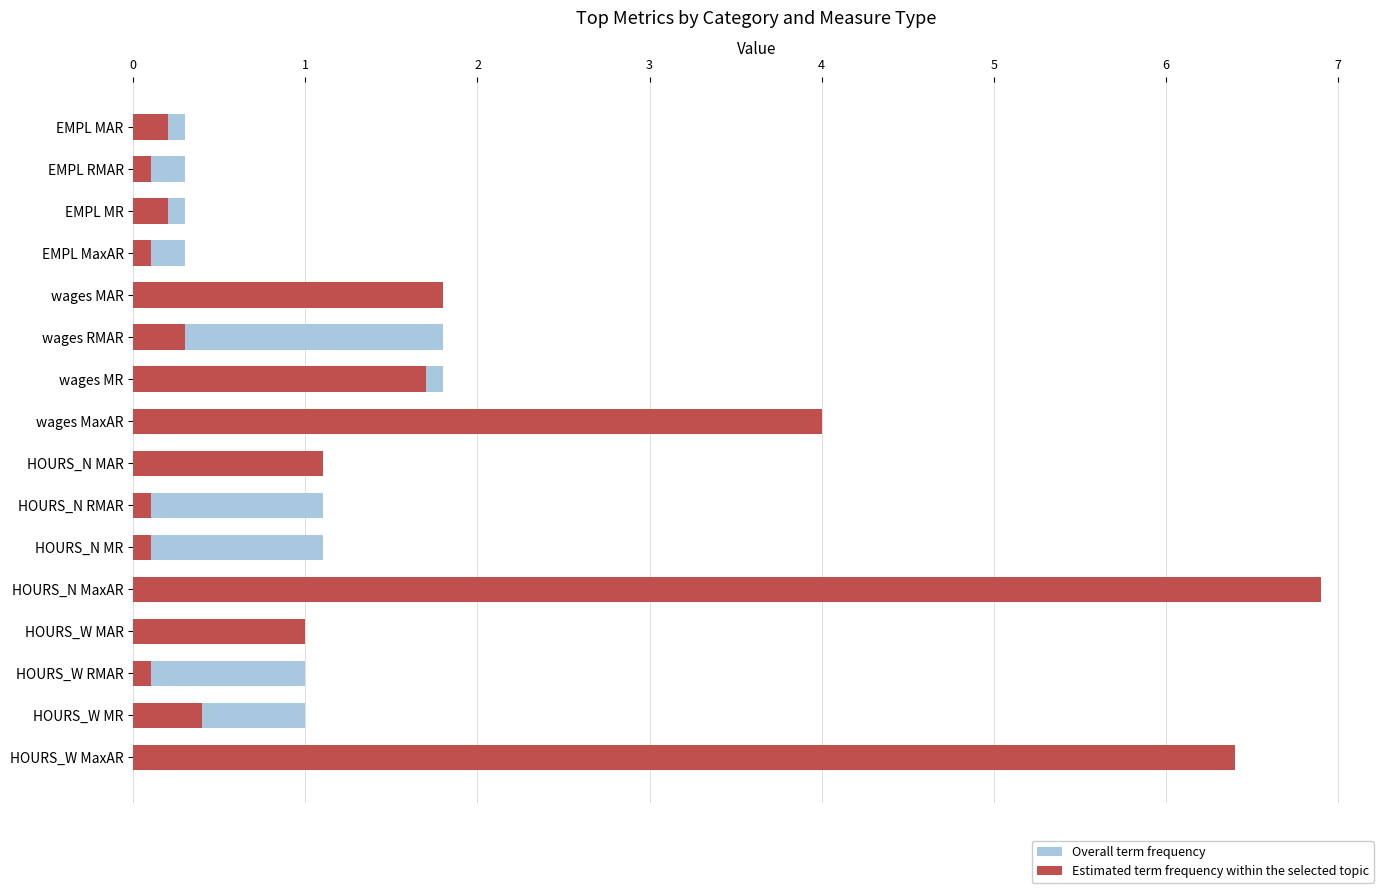

What is the difference between the highest and lowest values at 10?

1.0